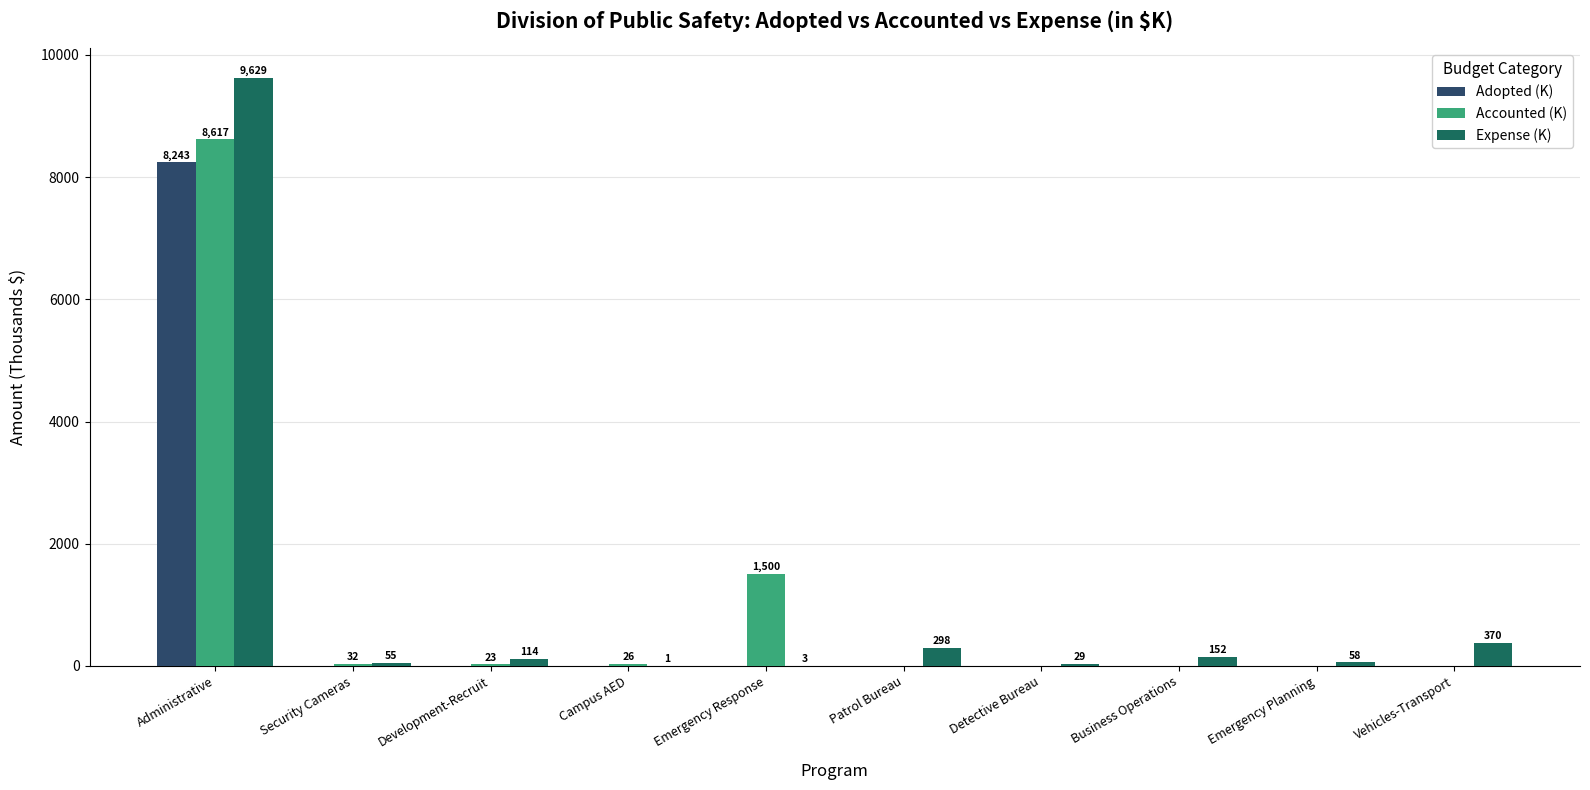

How many data points does each series have?

10